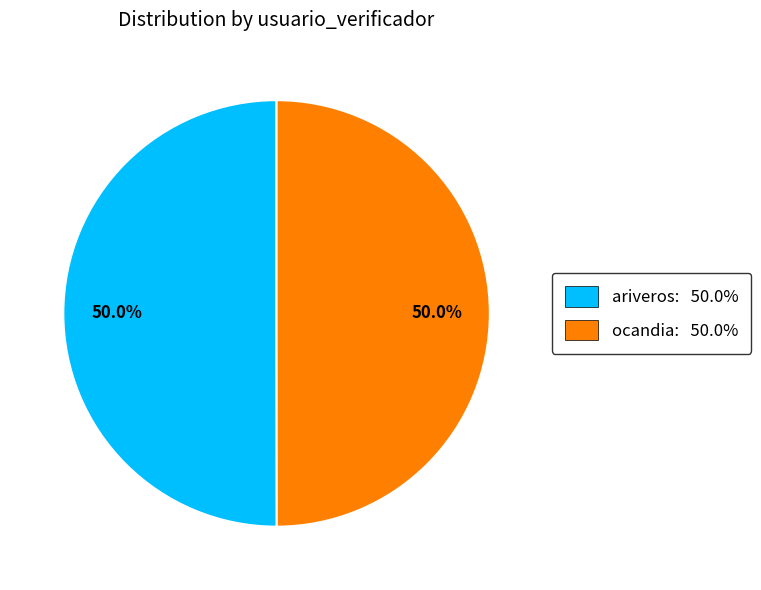

Combined, do ariveros: 50.0% and ocandia: 50.0% account for over 50%?

Yes